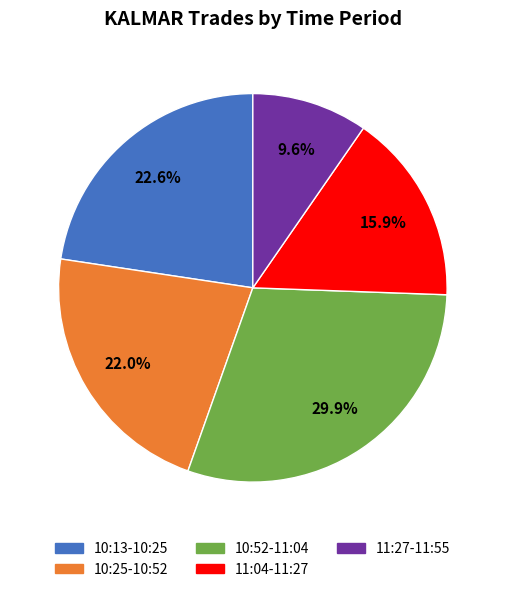

Is there any slice that represents more than half of the pie?

No